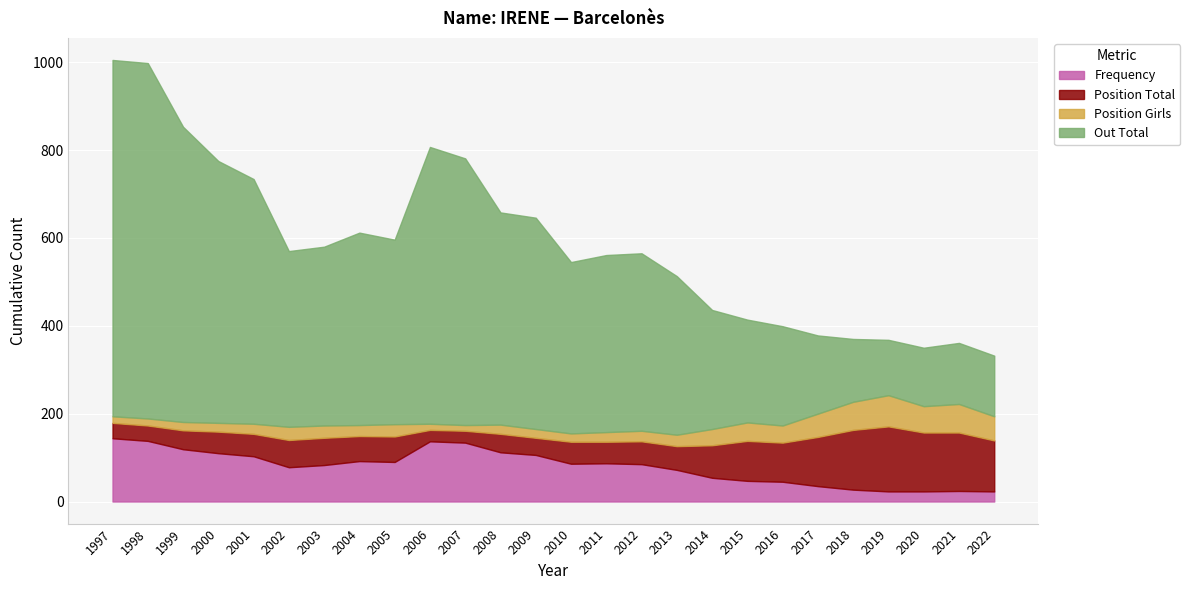

What is the minimum value for Frequency?

23